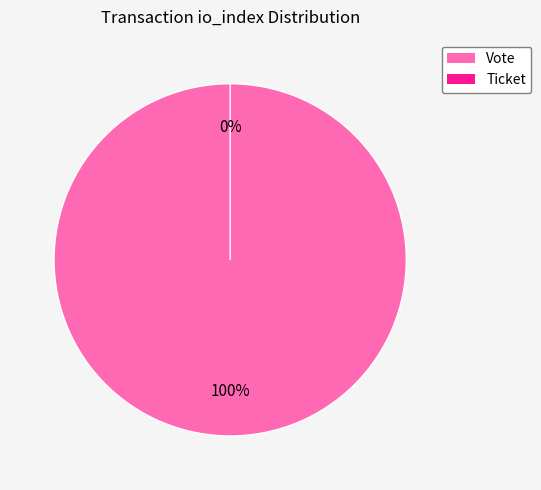

What percentage is the Vote slice, to the nearest percent?

100%